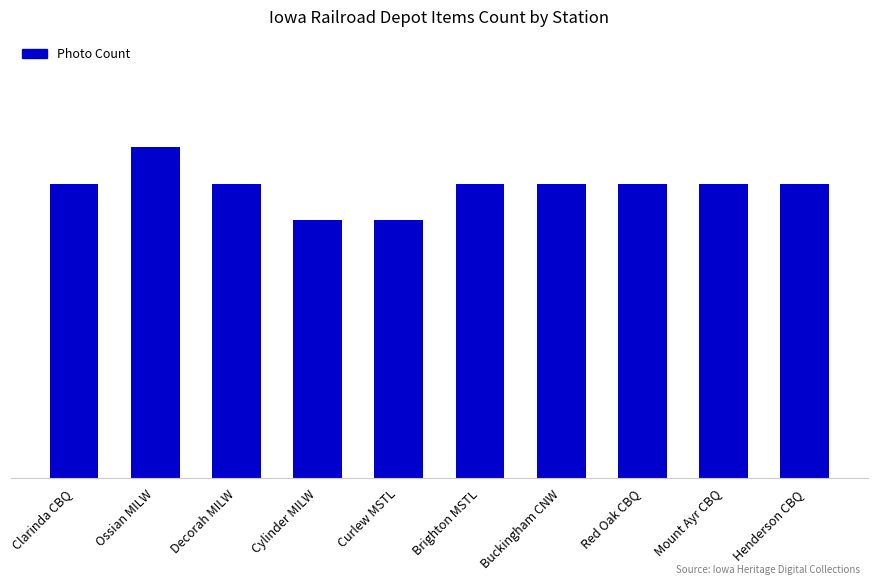

Reading left to right, extract all data points from this chart.

Clarinda CBQ=8	Ossian MILW=9	Decorah MILW=8	Cylinder MILW=7	Curlew MSTL=7	Brighton MSTL=8	Buckingham CNW=8	Red Oak CBQ=8	Mount Ayr CBQ=8	Henderson CBQ=8